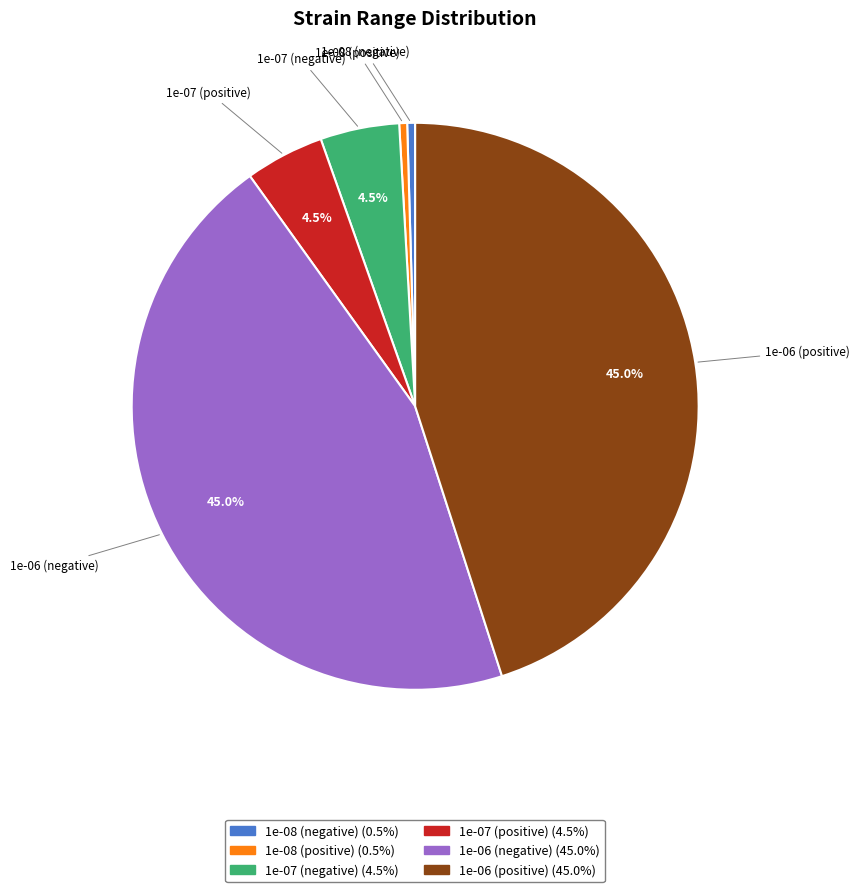

What percentage is NOT represented by 1e-07 (negative)?

95.5%